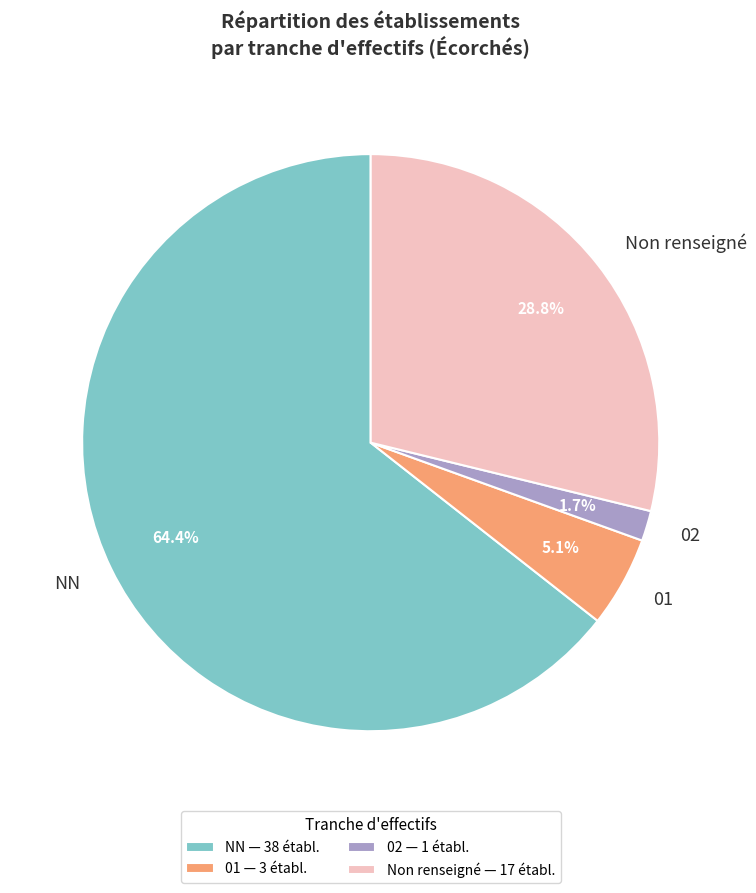

To the nearest percent, what portion does NN represent?

64%